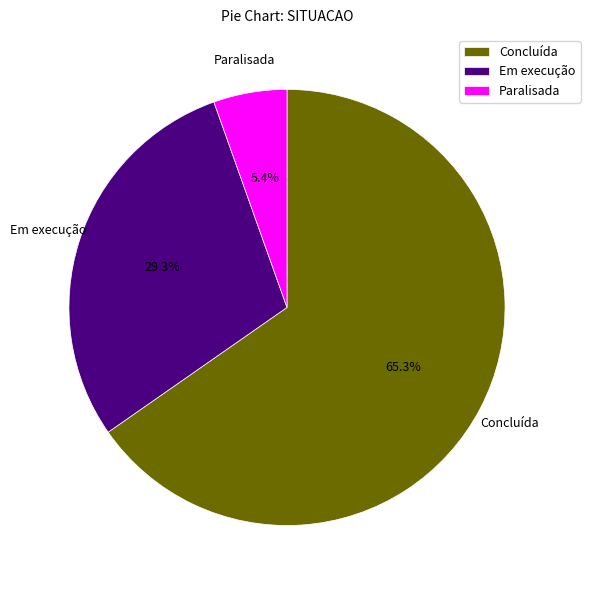

Which category has the smallest portion of the pie?

Paralisada